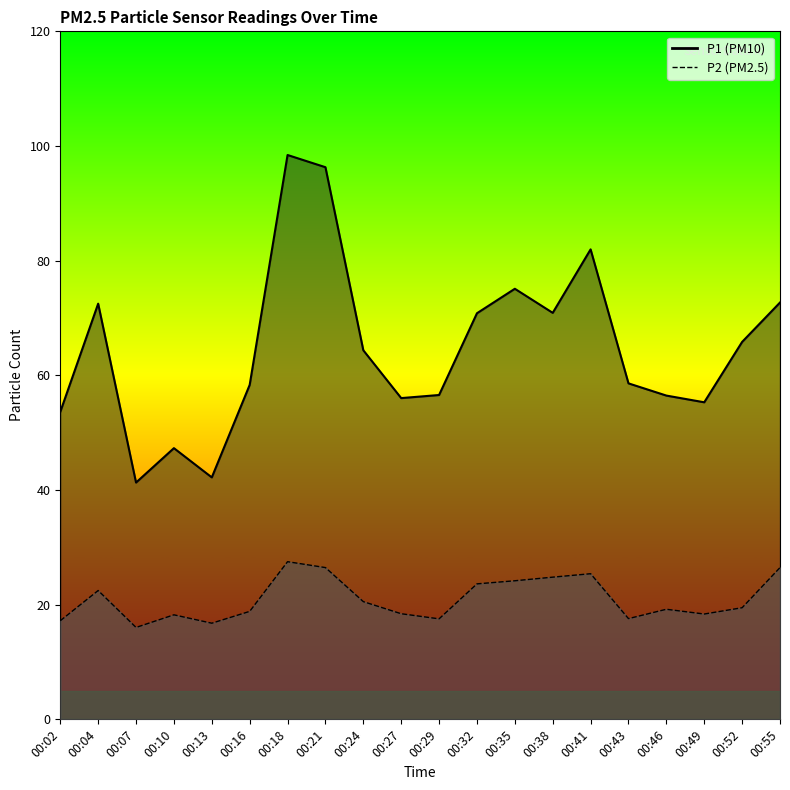

At which label is P2 closest to 21?

00:24